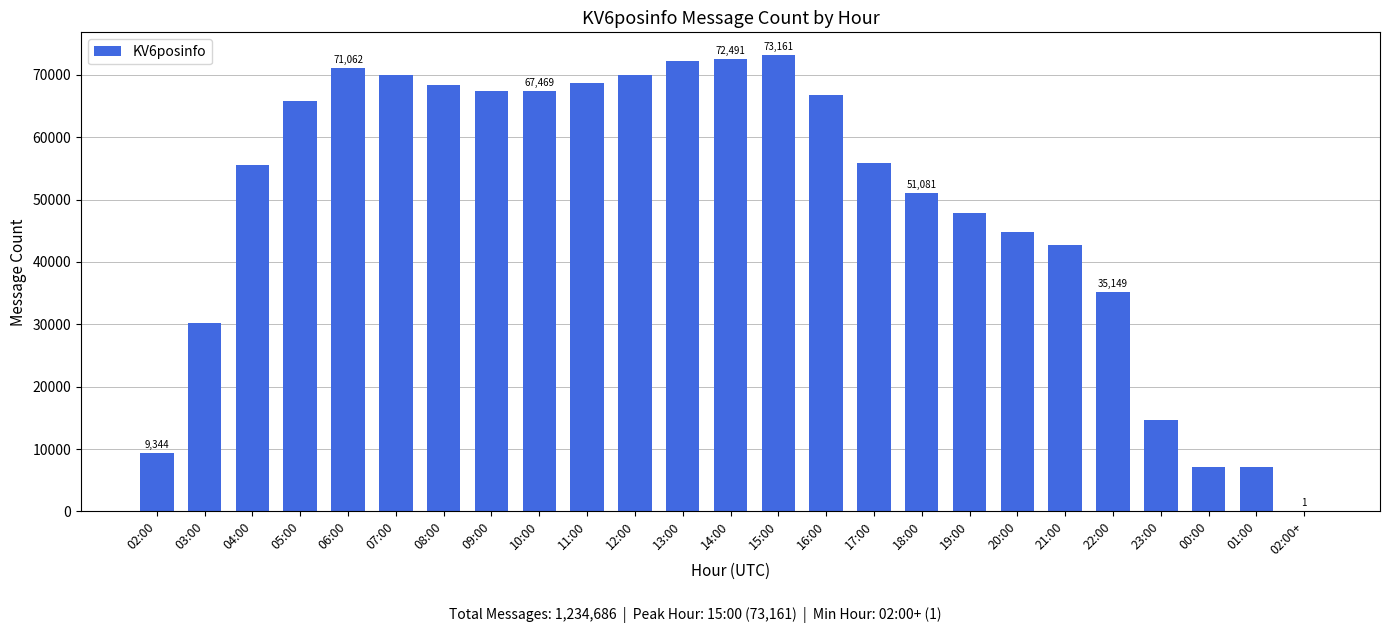

What is the ratio of the value at 06:00 to the value at 16:00?

1.1